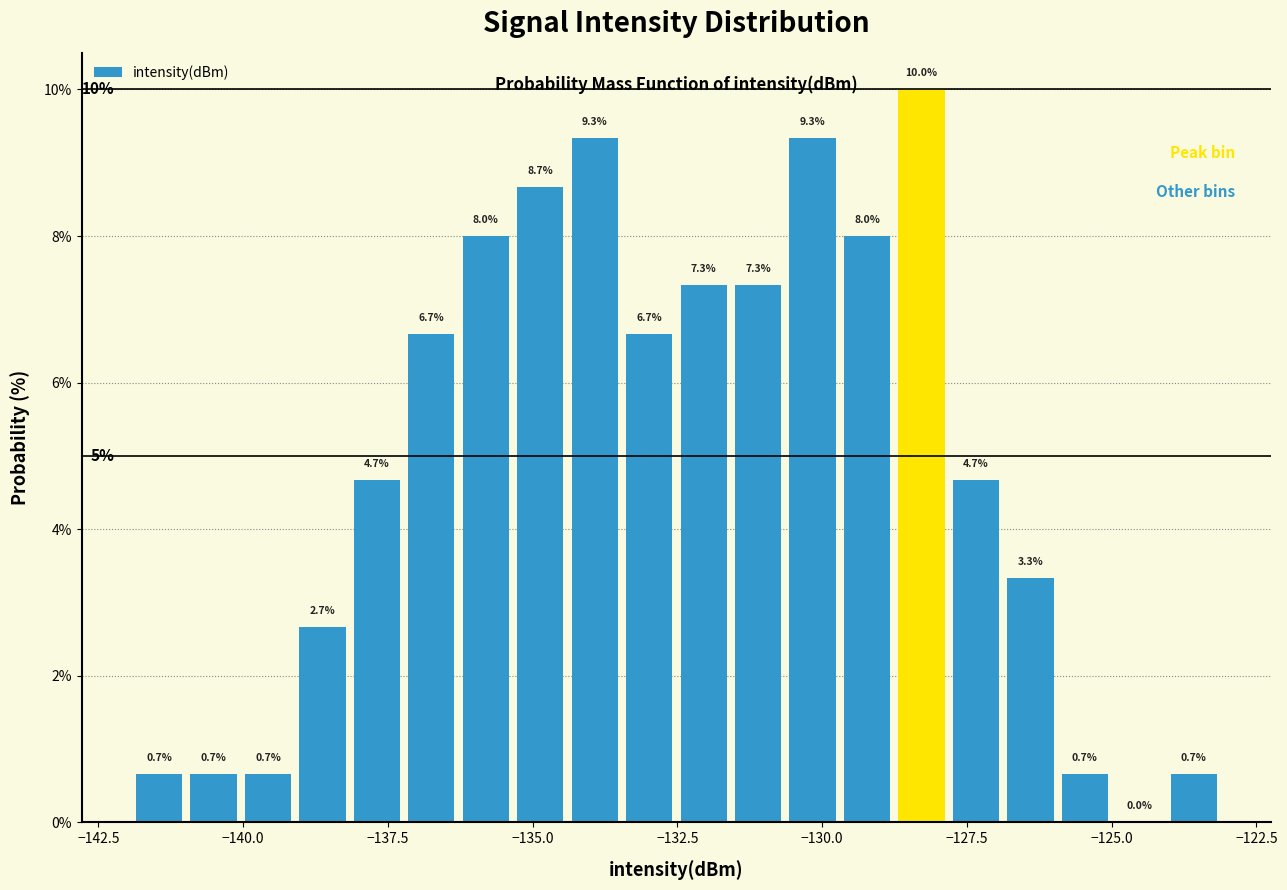

Around what value on the x-axis is the tallest bar? Give the approximate position of its centre, as read against the axis.

-128.5